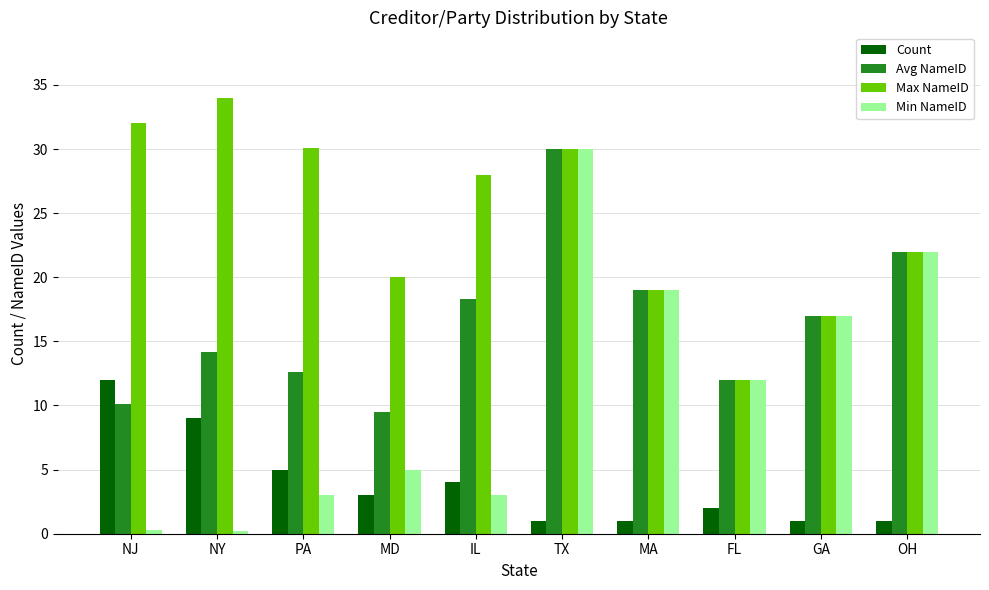

What is the difference between the maximum and minimum values in the Max NameID series?

22.0